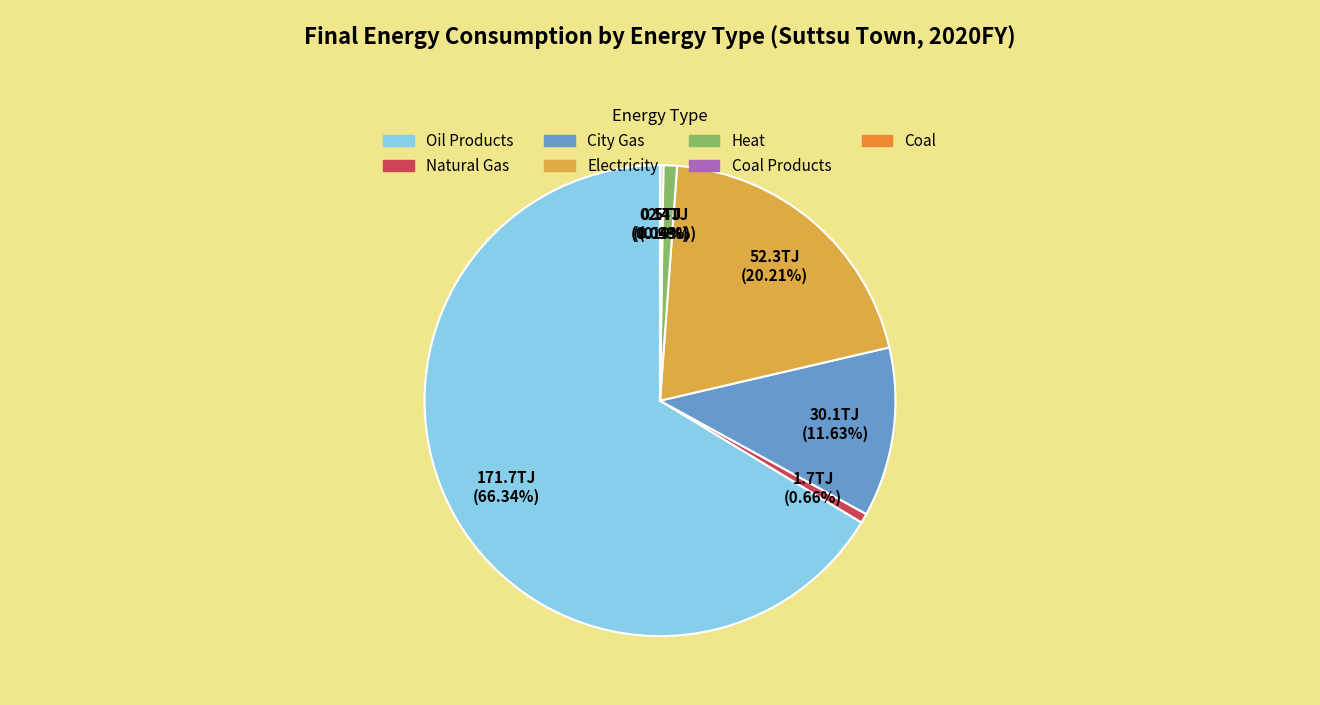

Does any single category account for the majority?

Yes